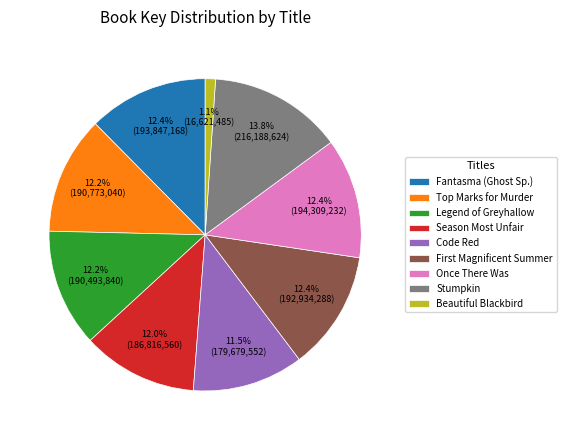

To the nearest percent, what portion does Season Most Unfair represent?

12%